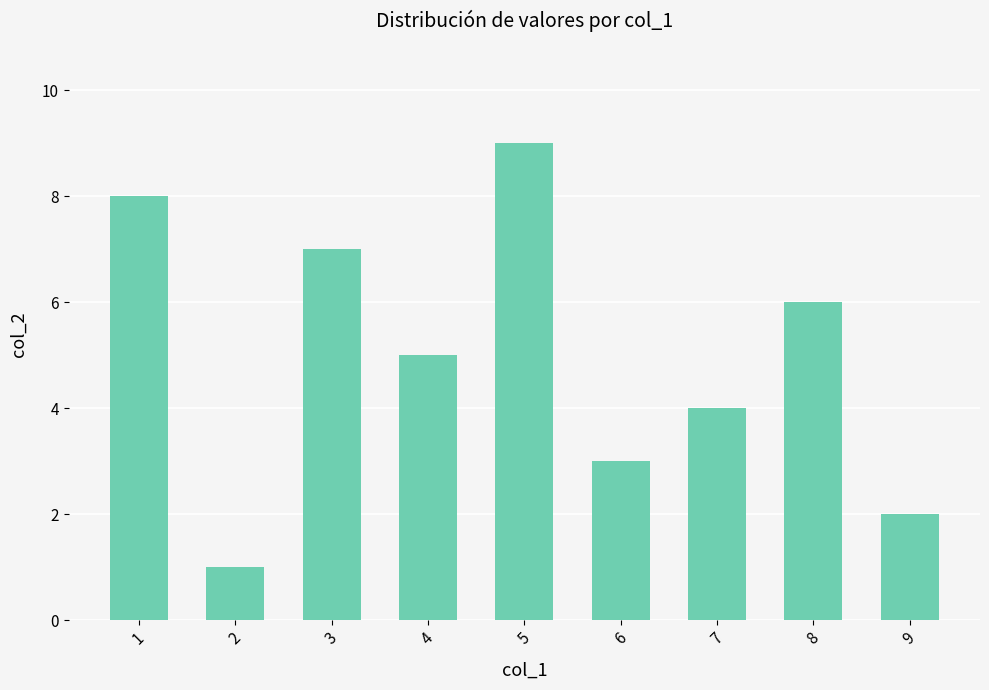

Which label corresponds to the smallest value in the chart?

2